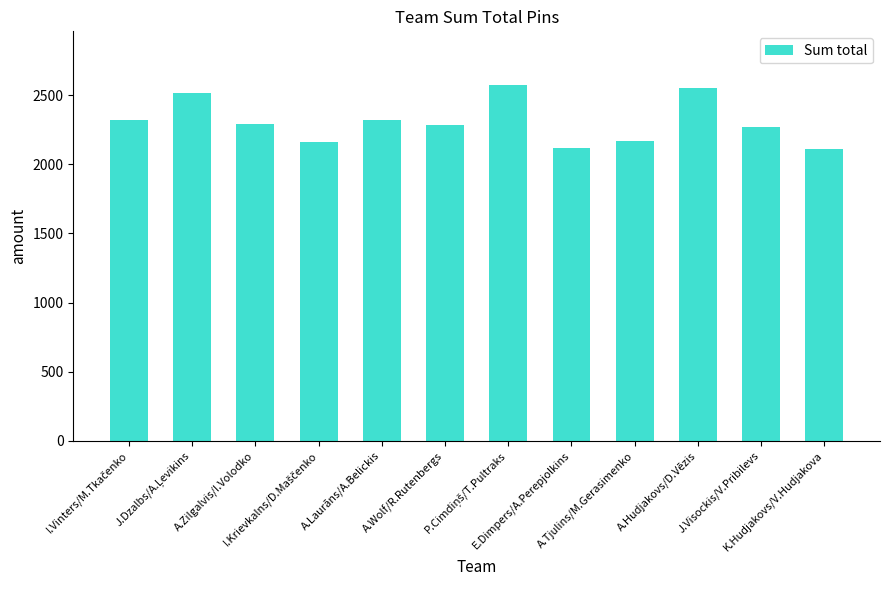

What is the value of the 8th bar from the left?

2120